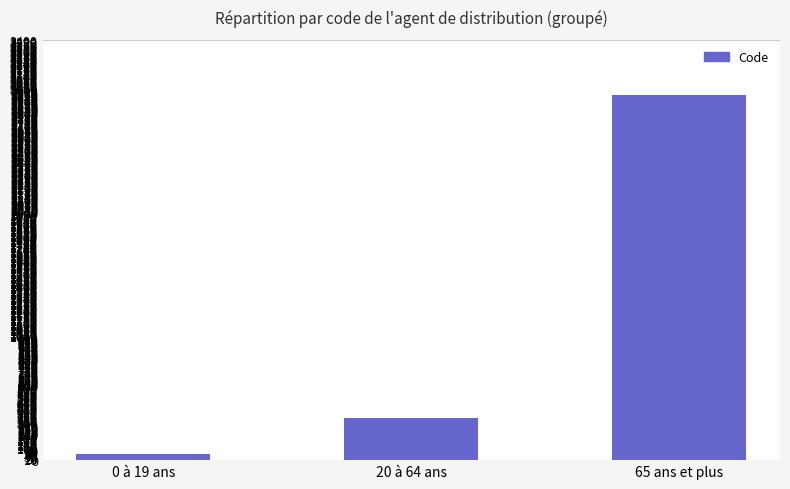

What is the minimum value shown in the chart?

52